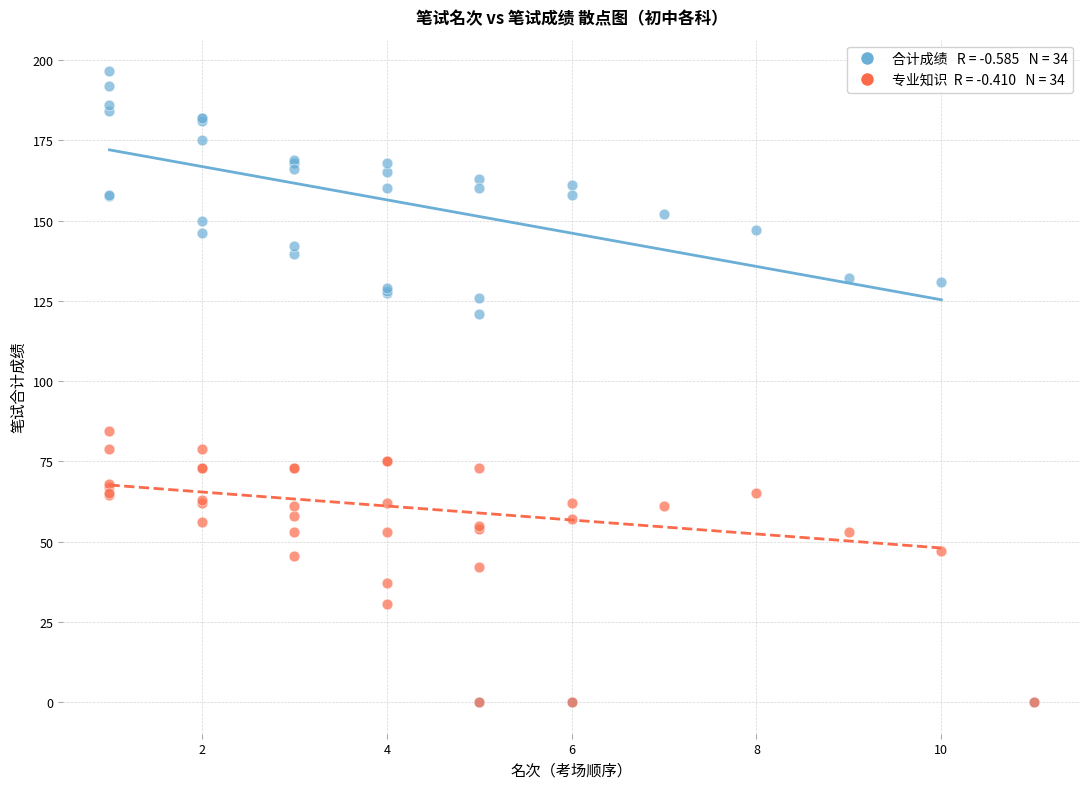

Across all series, what Y value is closest to 98?

84.5